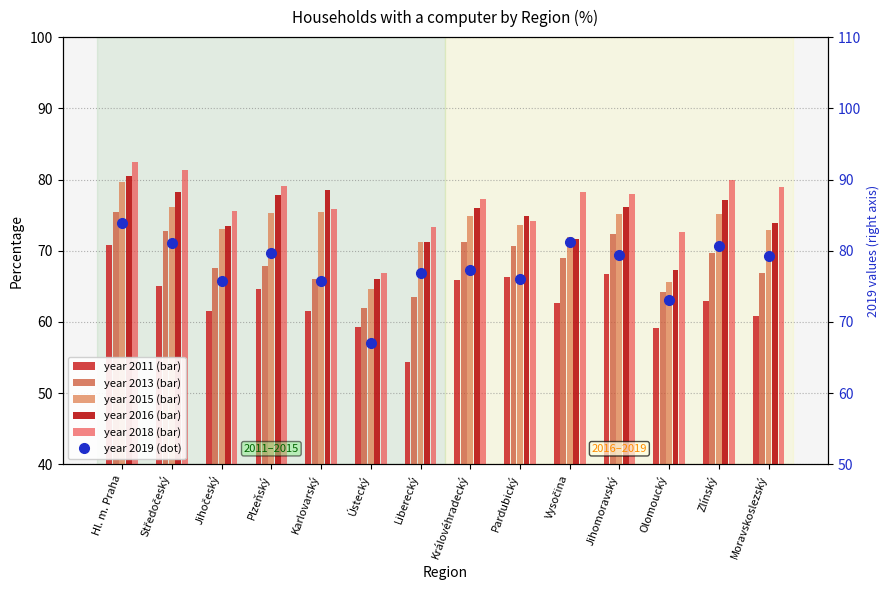

What is the value of the 2015 bar at the 1st from the left?

79.7